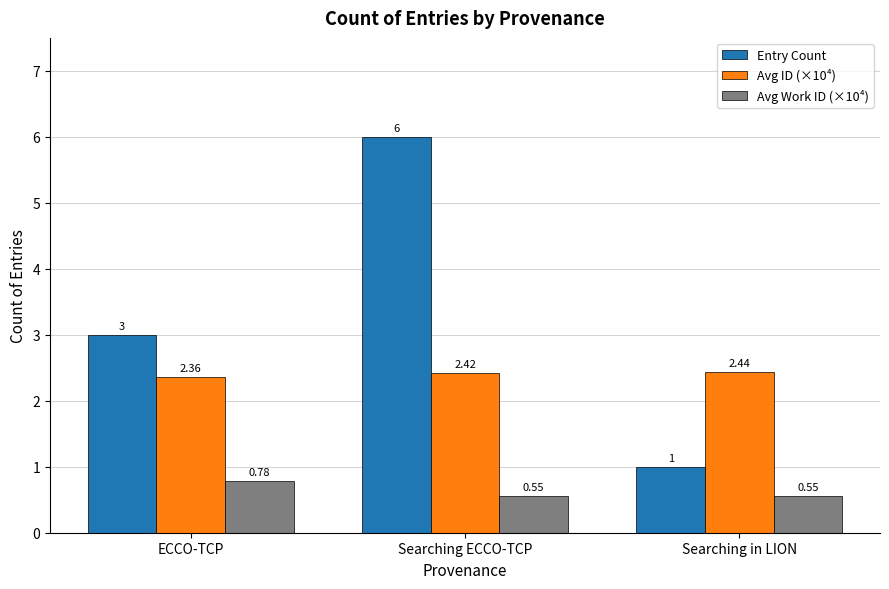

What is the difference between the Entry Count values at Searching ECCO-TCP and Searching in LION?

5.0